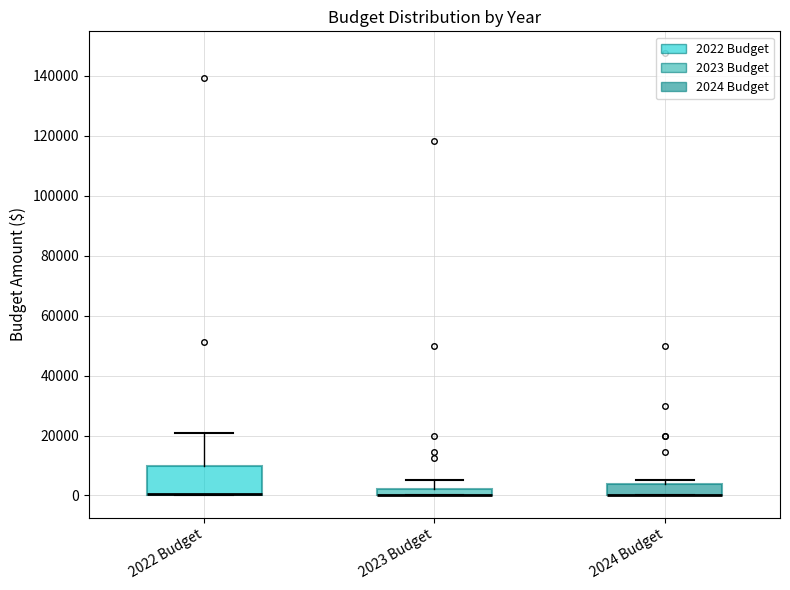

Which box is the tallest, from its lower edge to its upper edge?

2022 Budget